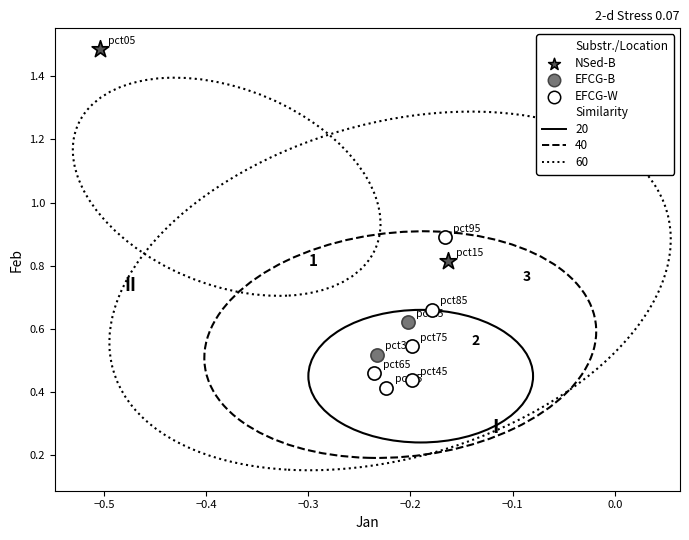

Which series reaches the maximum Y coordinate?

NSed-B